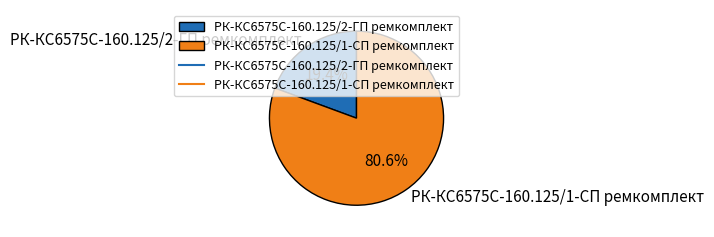

Which has a higher value, РК-КС6575С-160.125/1-СП ремкомплект or РК-КС6575С-160.125/2-ГП ремкомплект?

РК-КС6575С-160.125/1-СП ремкомплект